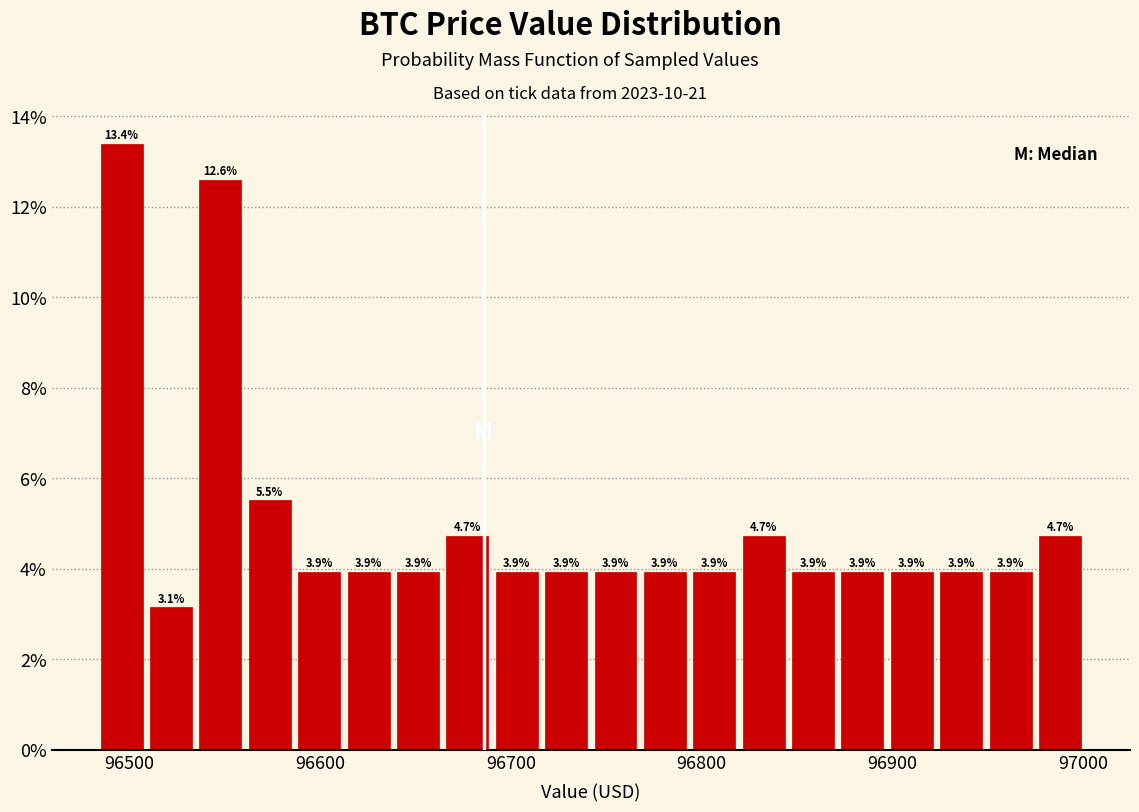

Read against the x-axis, roughly where is the centre of the tallest bar?

96500